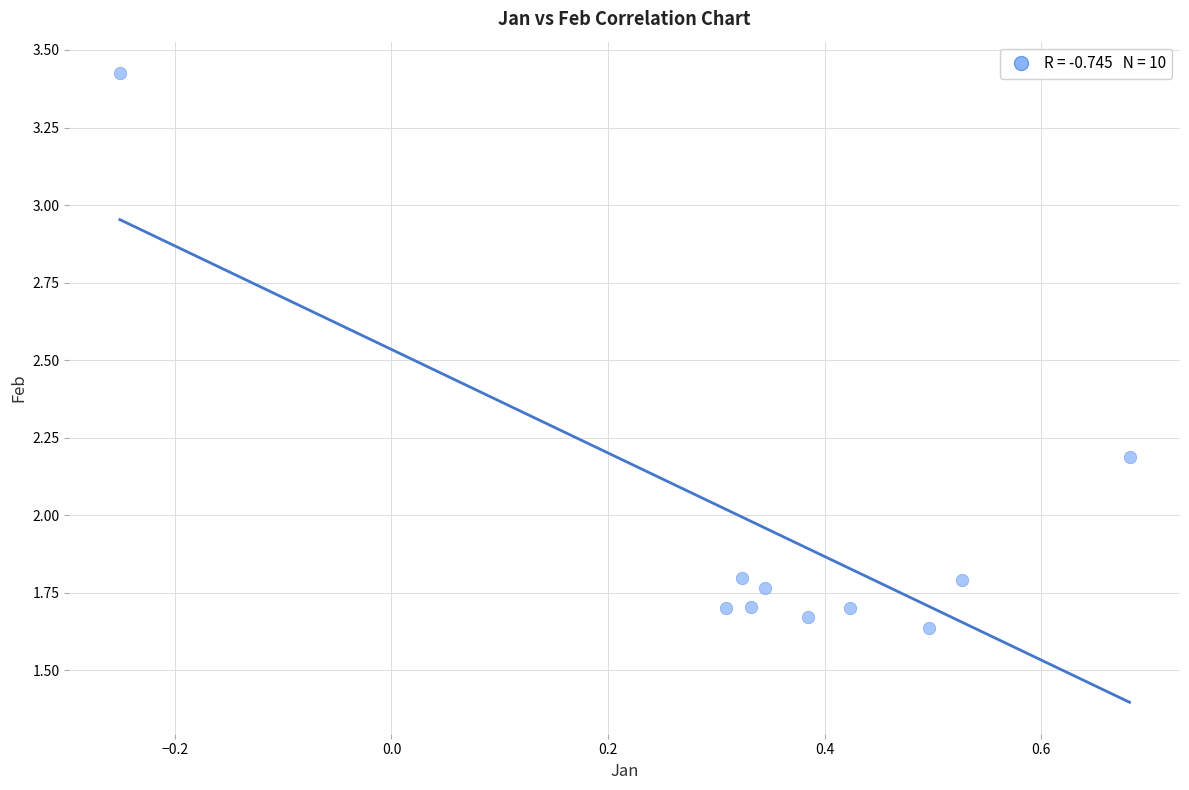

What is the average X value?

0.4